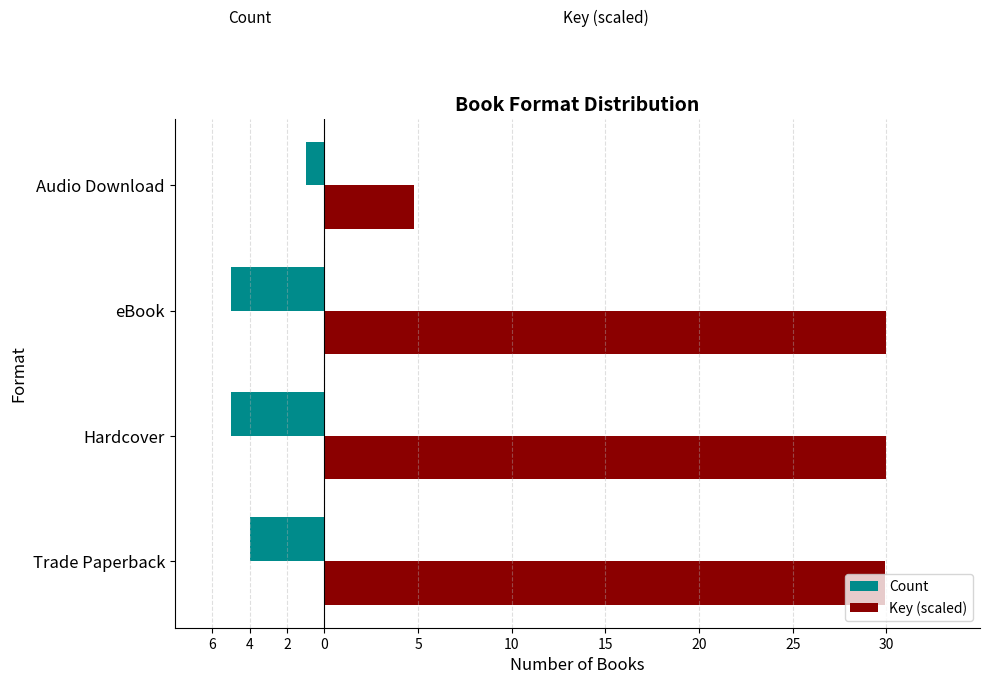

What are all the series names shown in the legend?

Count, Key (scaled)